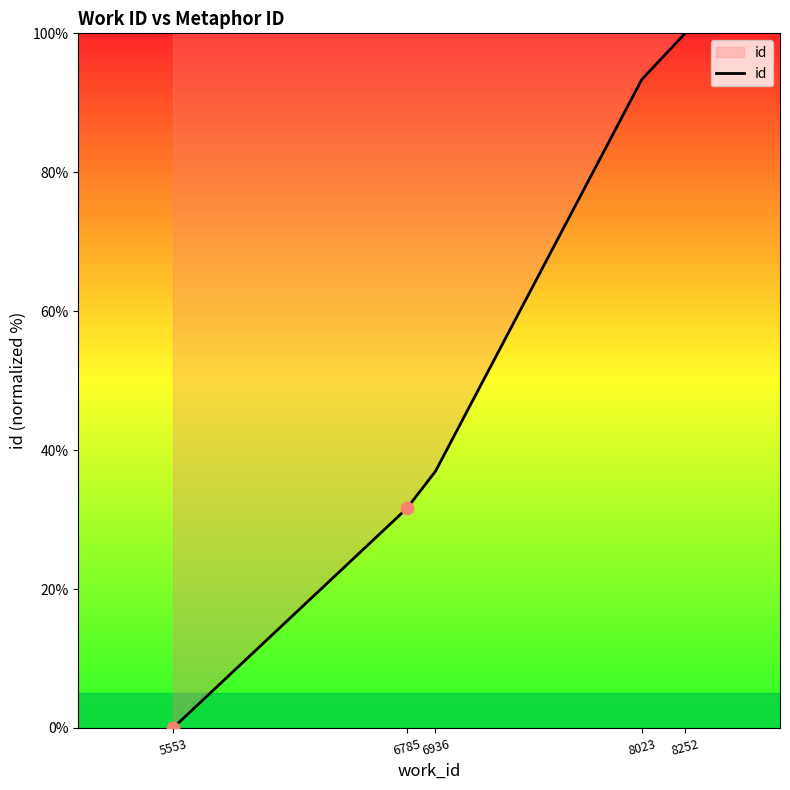

Which has a higher value, 5553 or 8023?

8023